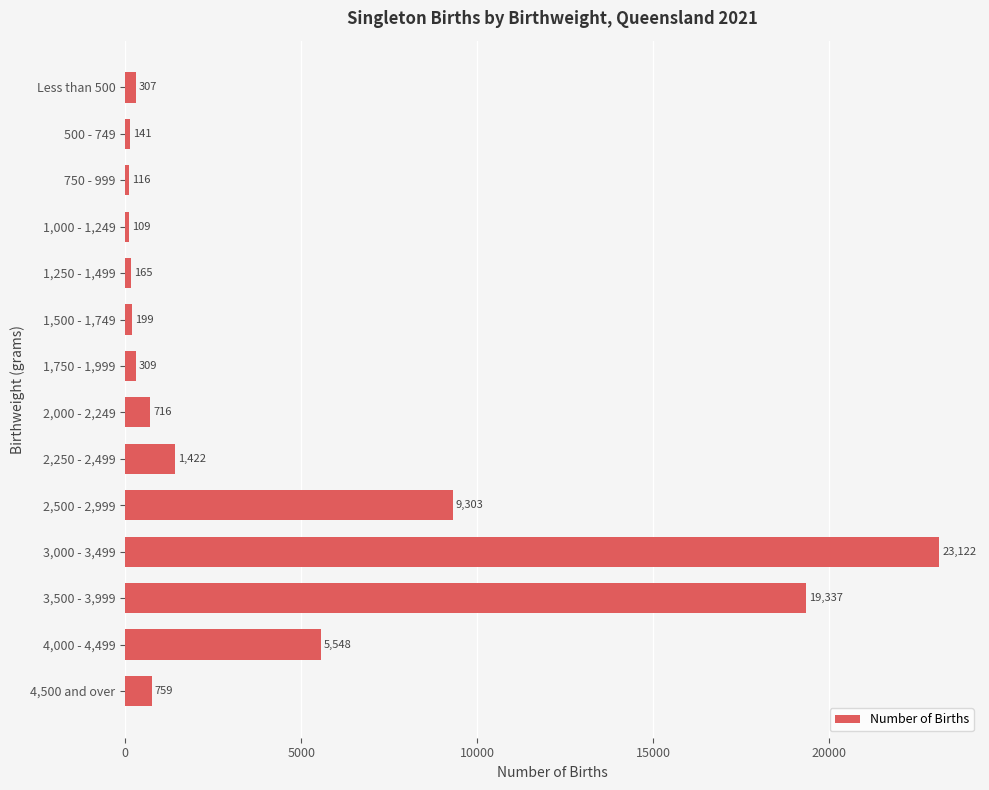

True or false: the data shows 165 at 1,250 - 1,499.

True